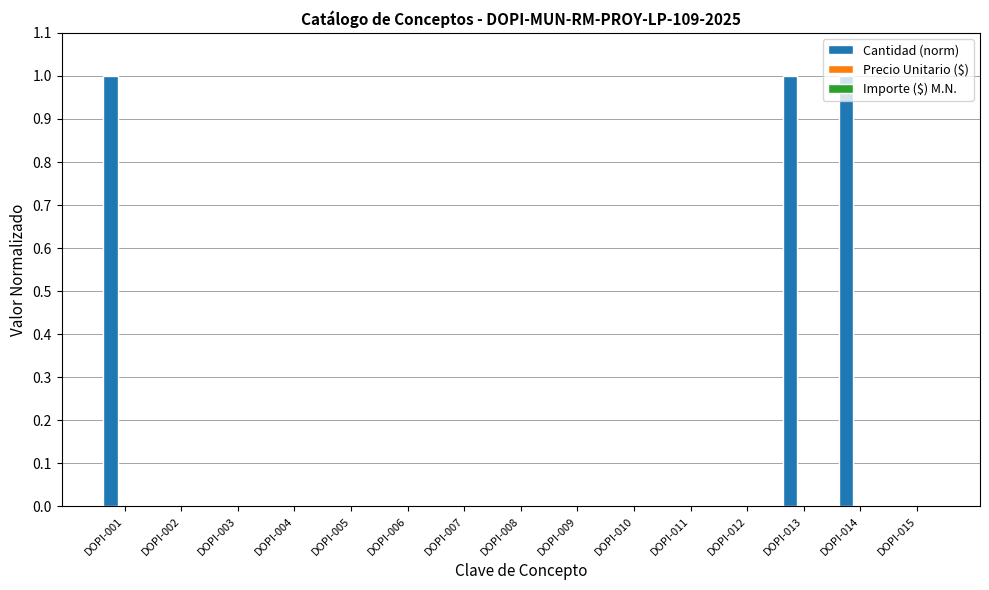

Are the bars horizontal?

No